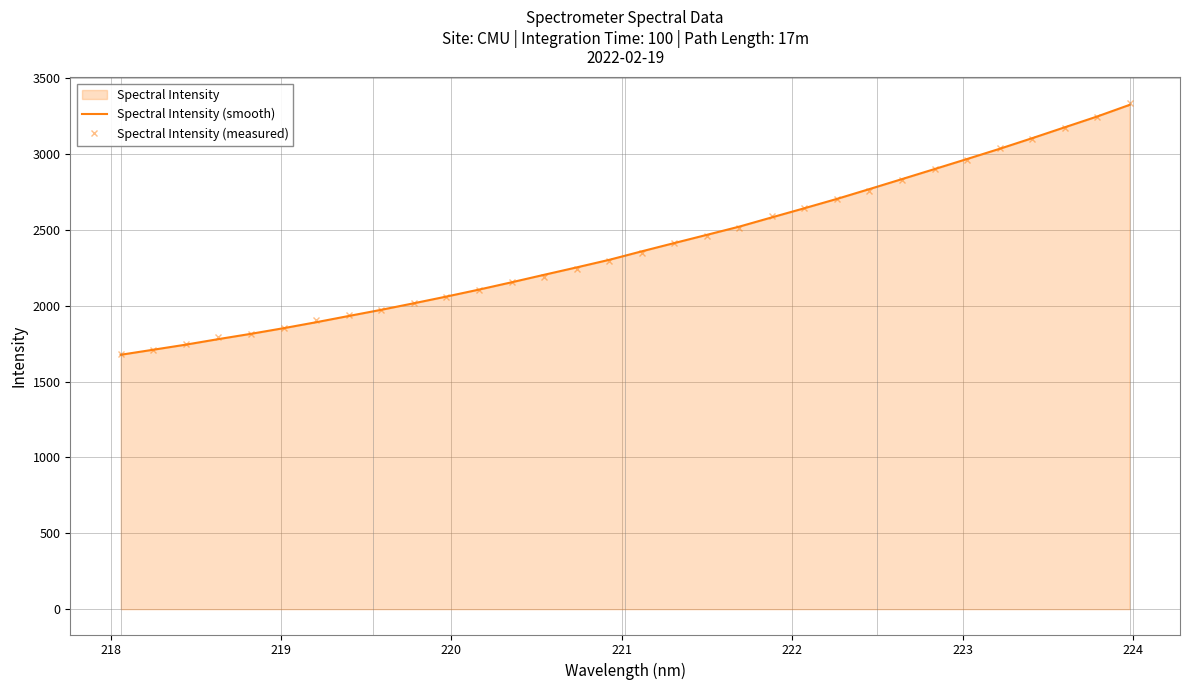

What is the maximum value for Spectral Intensity (measured)?

3337.7